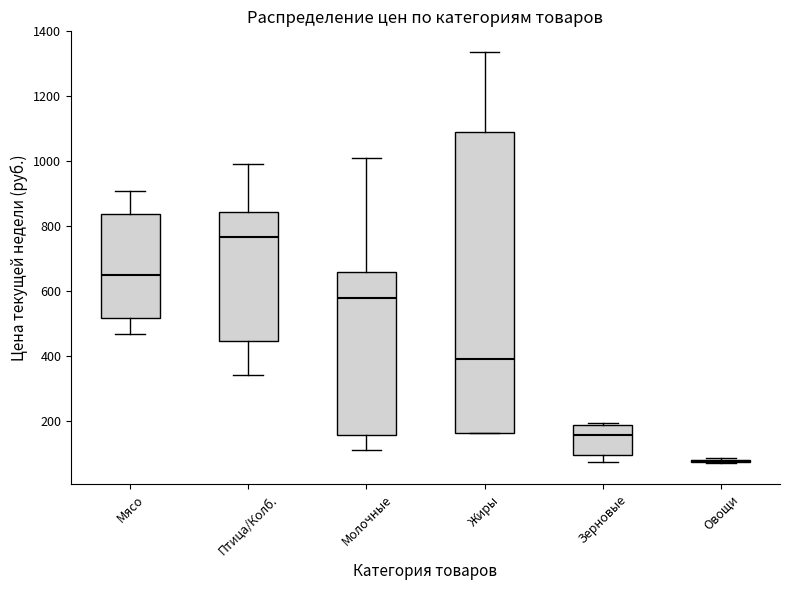

Reading left to right, transcribe this box plot: for each box, give where its median line is, the range the box spans, and where its two whiskers end, as read against the y-axis. The values are not printed on the chart, so give them approximately, as read against the axis.

Мясо: median 660, box 520 to 840, whiskers 460 to 900
Птица/Колб.: median 760, box 440 to 840, whiskers 340 to 1000
Молочные: median 580, box 160 to 660, whiskers 120 to 1020
Жиры: median 400, box 160 to 1100, whiskers 160 to 1340
Зерновые: median 160, box 100 to 180, whiskers 80 to 200
Овощи: box collapsed to a line at 80, whiskers 60 to 80